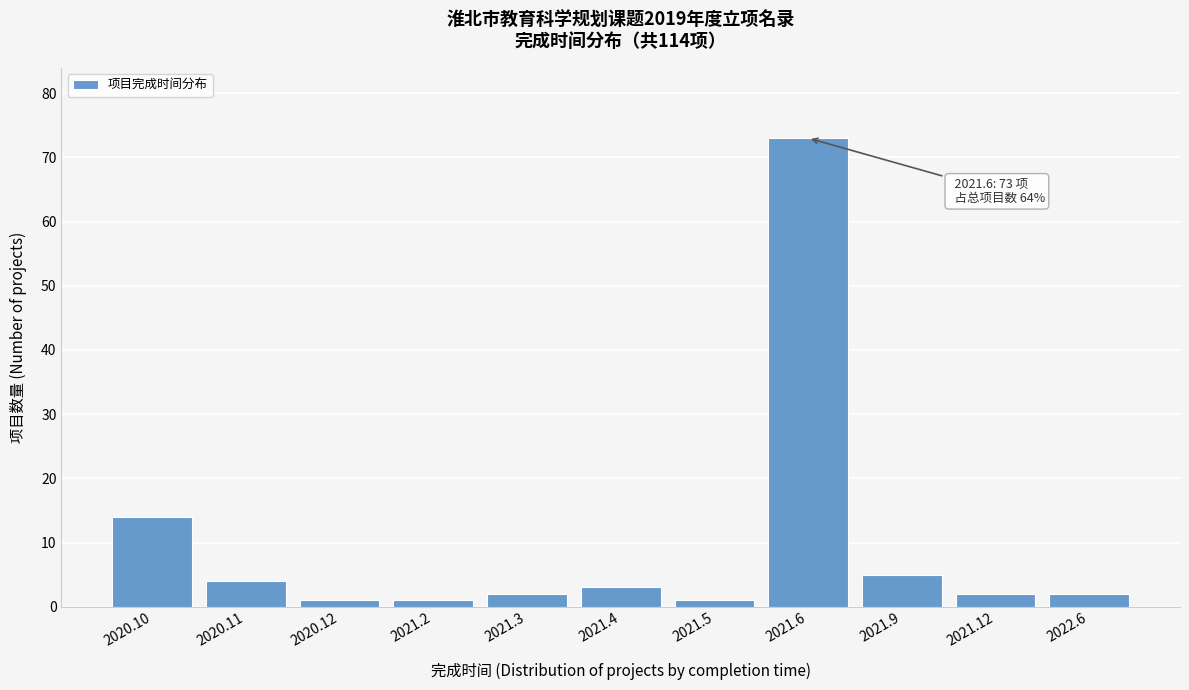

Reading left to right, what are all the values shown in this chart?

2020.10=14	2020.11=4	2020.12=1	2021.2=1	2021.3=2	2021.4=3	2021.5=1	2021.6=73	2021.9=5	2021.12=2	2022.6=2